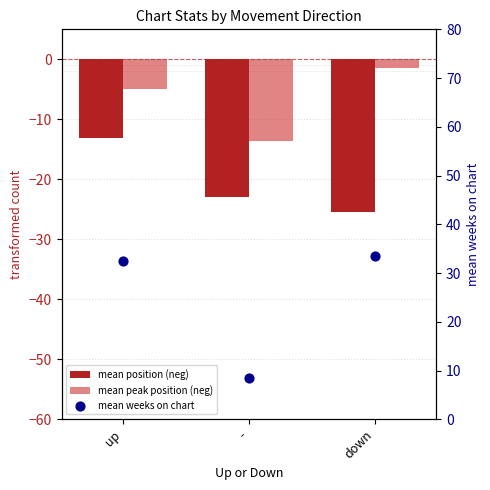

Which series reaches the minimum Y coordinate?

mean position (neg)